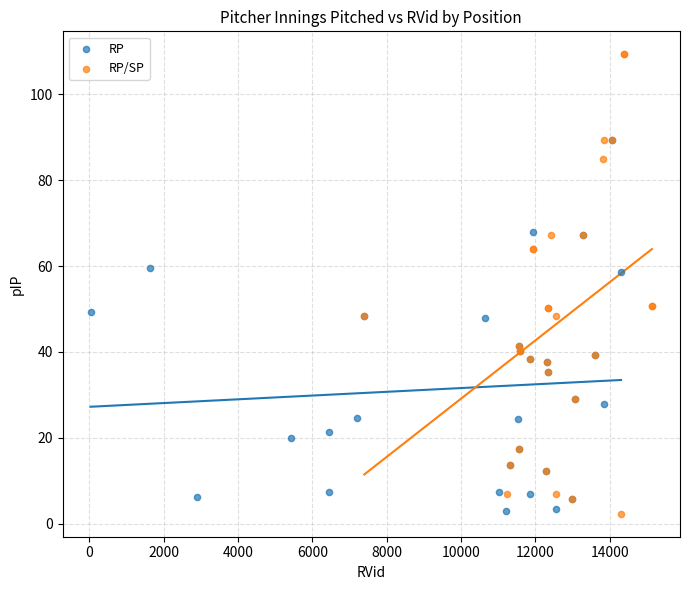

Which series has the widest spread of Y values?

RP/SP